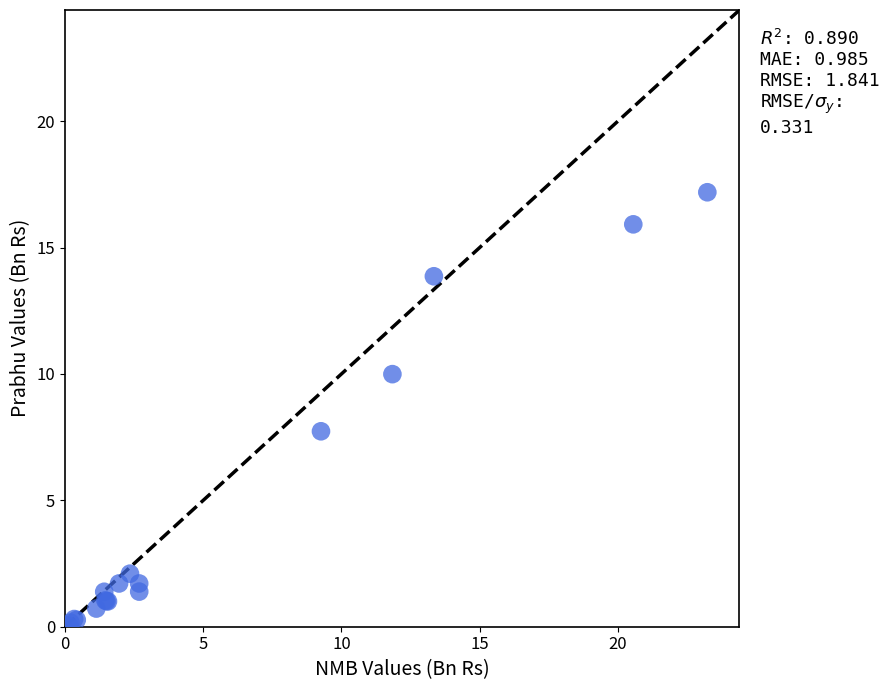

What Y value in the scatter plot is closest to 8?

7.7